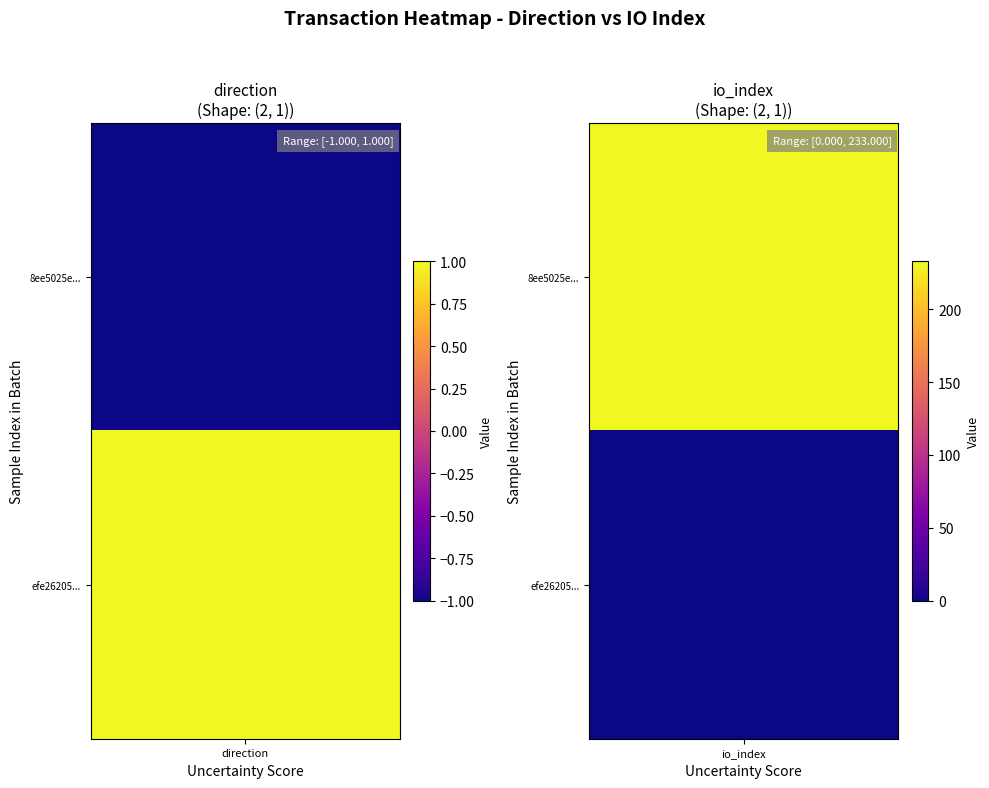

The value of efe26205f2f2163e5a13b10c8218cf9ee57448a at -1 is 1. True or false?

True